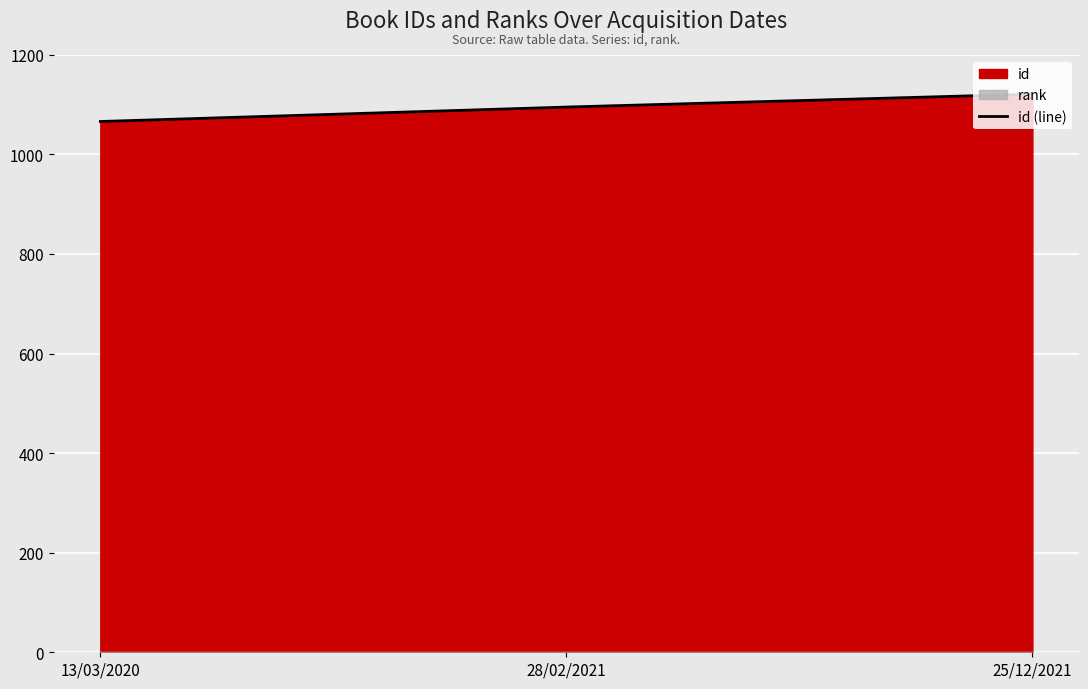

Which has a higher value, 25/12/2021 or 28/02/2021?

25/12/2021